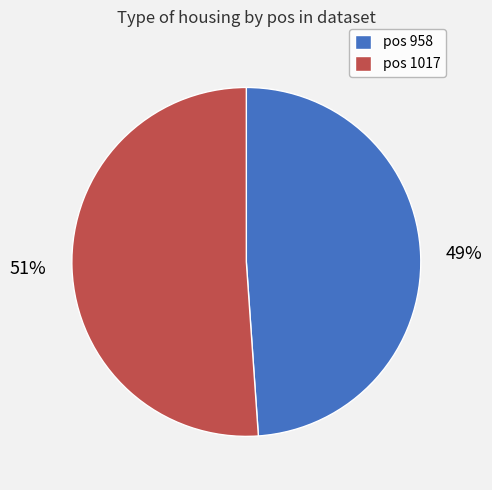

Rank the categories by value from lowest to highest.

pos 958, pos 1017